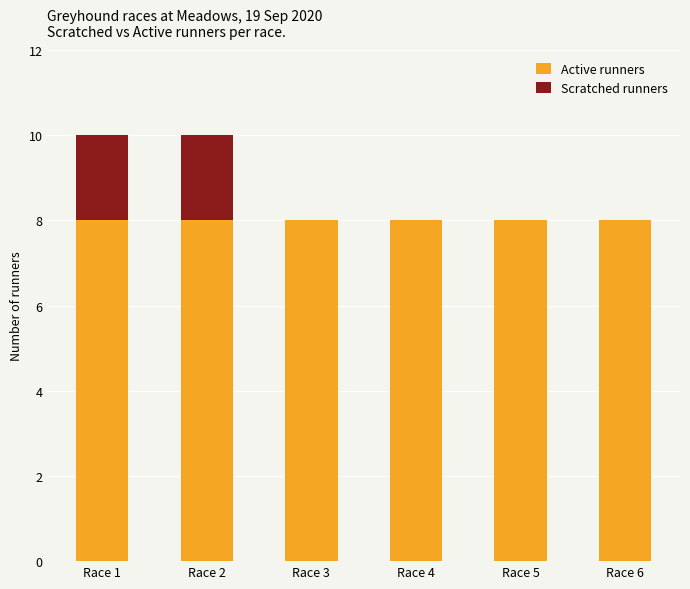

Reading left to right, list the values for the Active runners series.

Race 1=8	Race 2=8	Race 3=8	Race 4=8	Race 5=8	Race 6=8